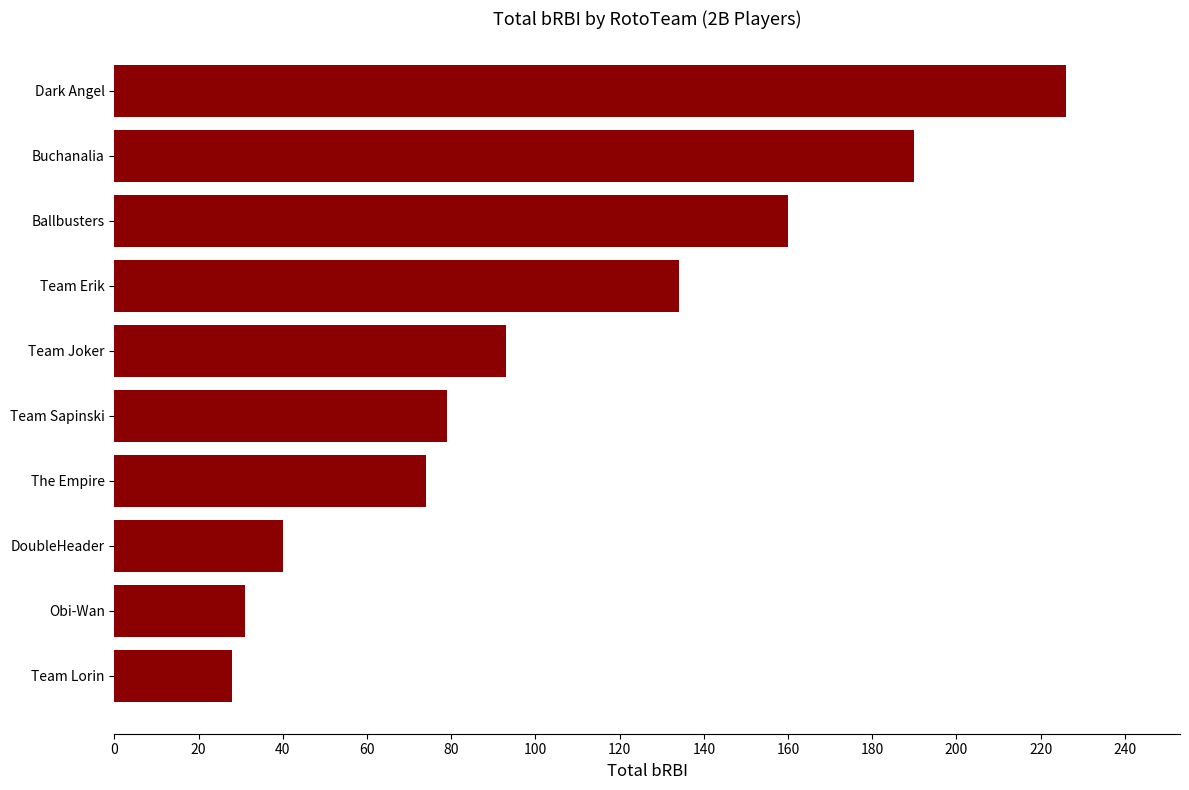

Are the bars horizontal?

Yes